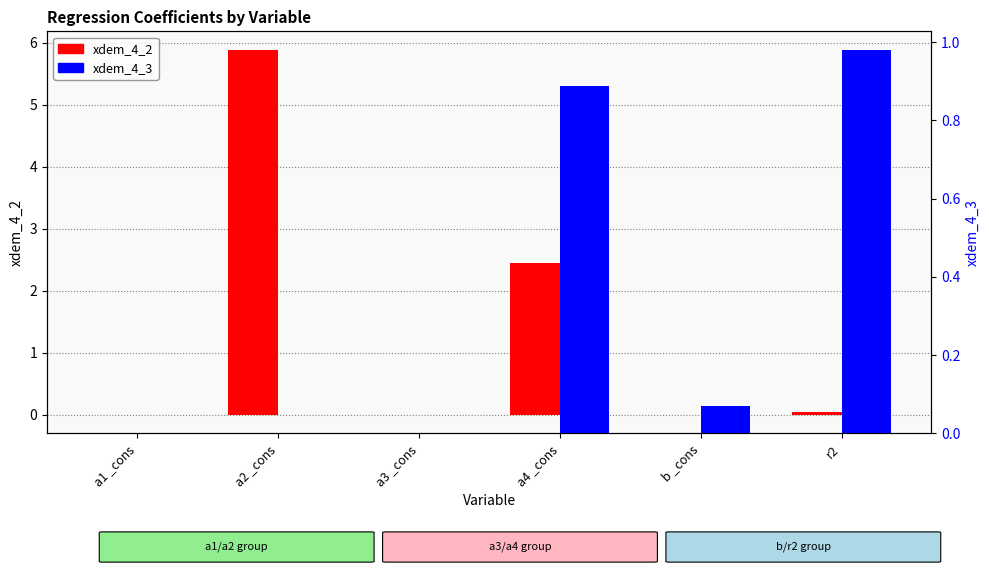

Reading left to right, list all the values displayed in this chart.

xdem_4_2: a1 _cons=0.0	a2 _cons=5.9	a3 _cons=0.0	a4 _cons=2.5	b _cons=-0.0	r2=0.0
xdem_4_3: a1 _cons=0.0	a2 _cons=0.0	a3 _cons=0.0	a4 _cons=0.9	b _cons=0.1	r2=1.0